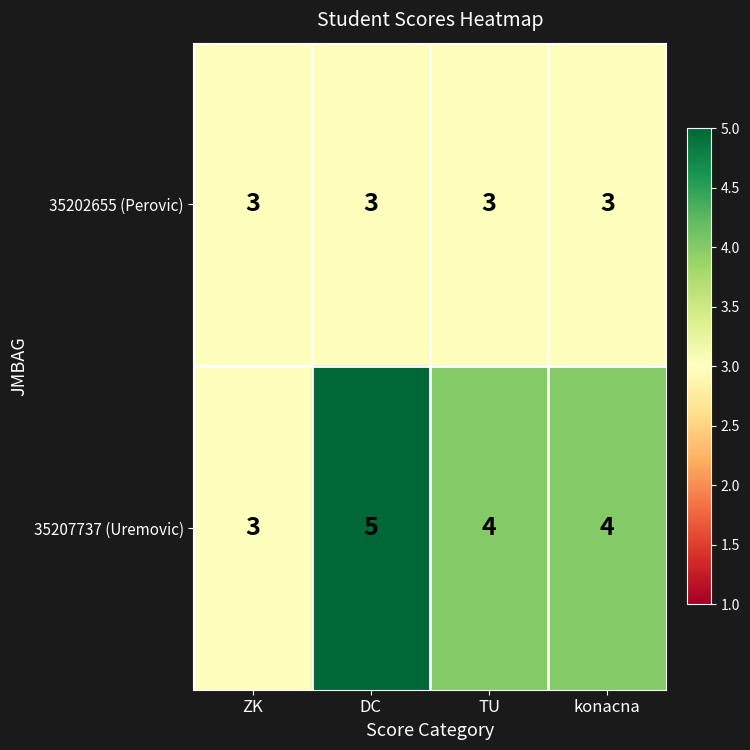

The 35207737 (Uremovic) series shows 4 at konacna. True or false?

True